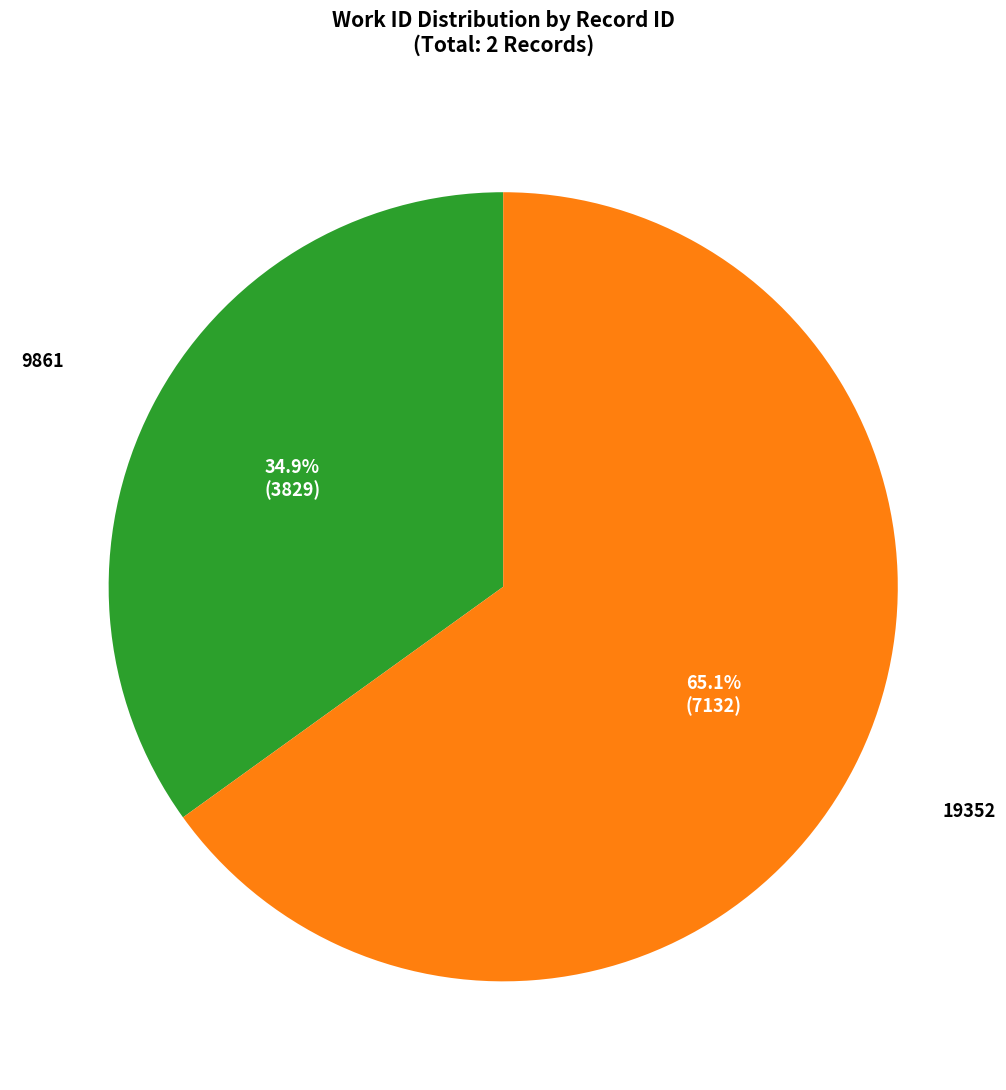

Does any single category account for the majority?

Yes